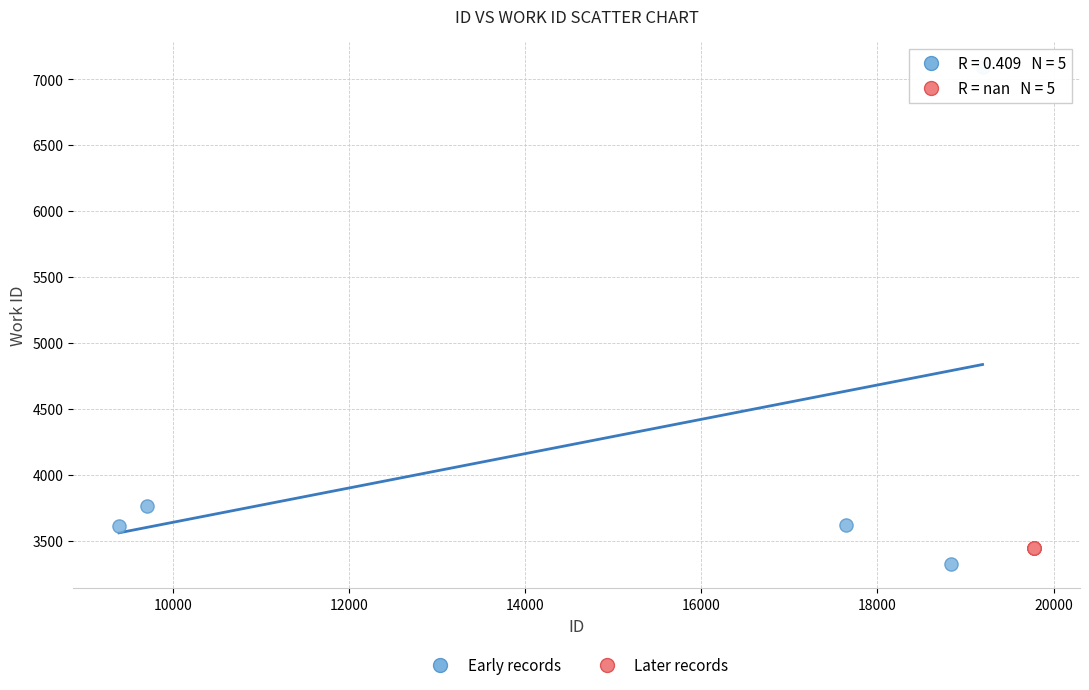

Which series contains the highest Y value?

Early records